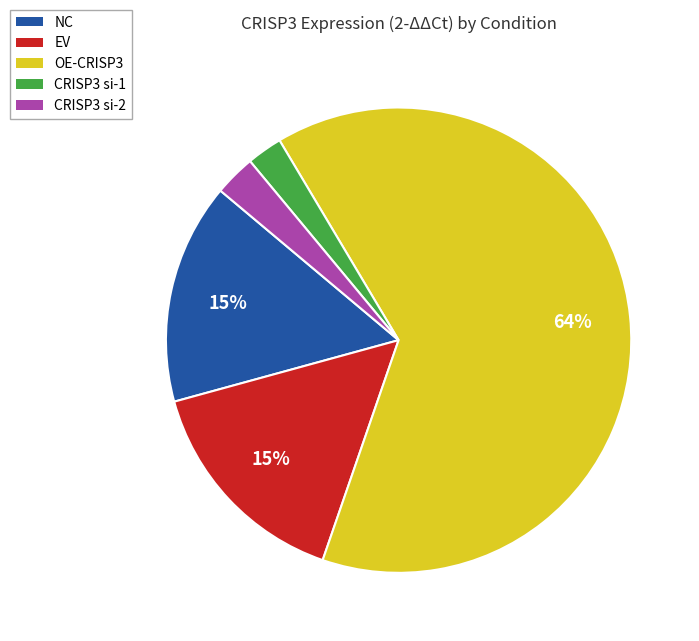

Does any single category account for the majority?

Yes